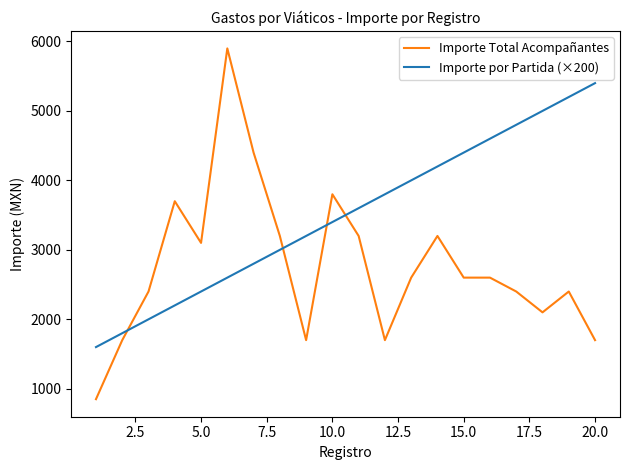

What is the difference between the maximum and minimum values in the Importe por Partida (×200) series?

3800